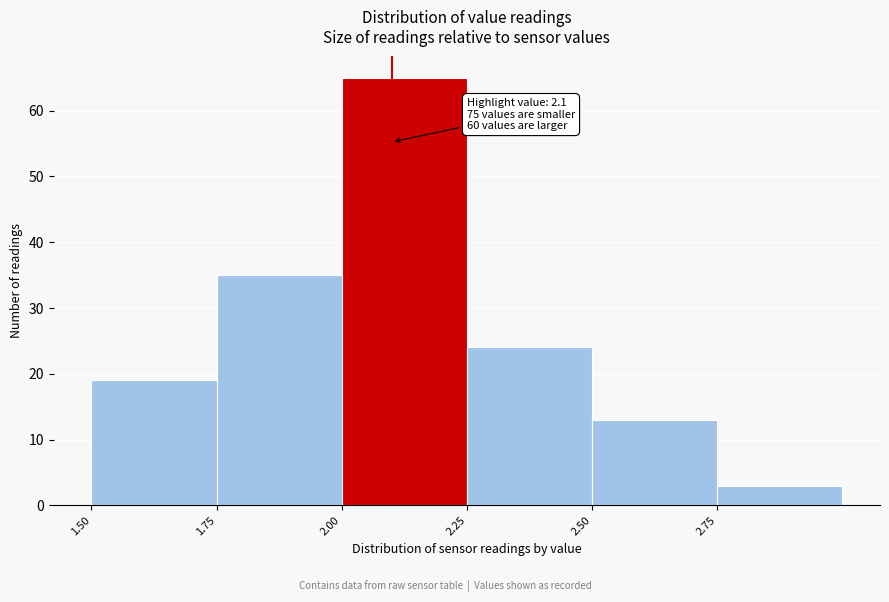

Which range on the x-axis has the tallest bar?

2.00 to 2.25